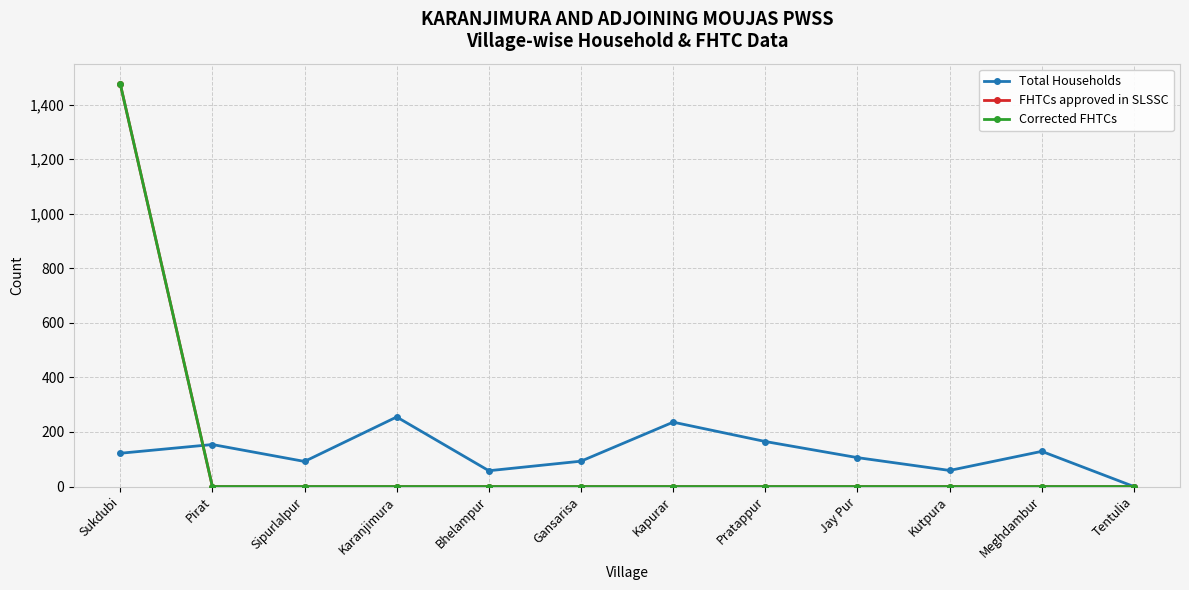

Reading left to right, transcribe all the data shown in this chart.

Total Households: 122	154	92	255	58	93	236	165	106	59	129	0
FHTCs approved in SLSSC: 1476	0	0	0	0	0	0	0	0	0	0	0
Corrected FHTCs: 1476	0	0	0	0	0	0	0	0	0	0	0